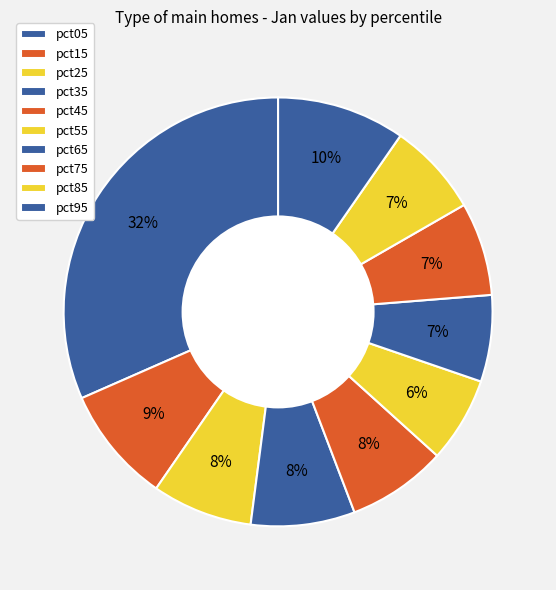

Combined, what portion of the pie is pct45 and pct75?

14.5%